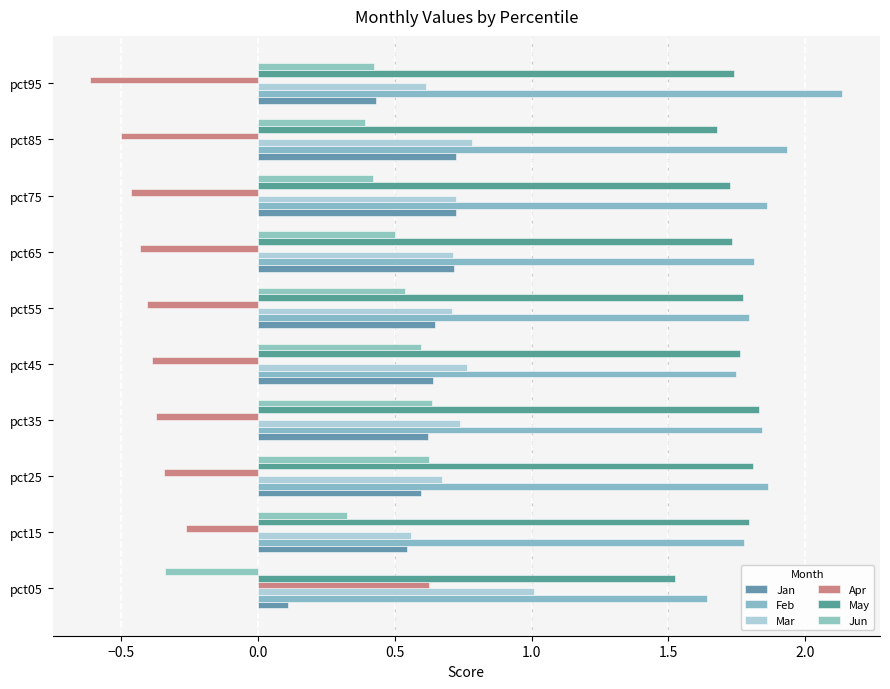

List the series in order of their peak value, lowest first.

Apr, Jun, Jan, Mar, May, Feb